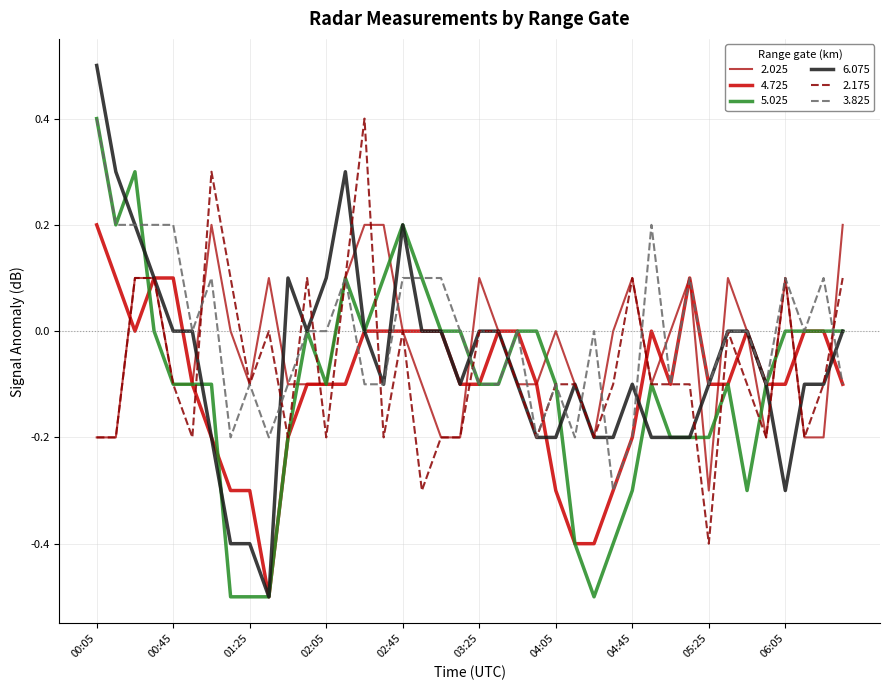

Which series has the widest spread of values?

6.075